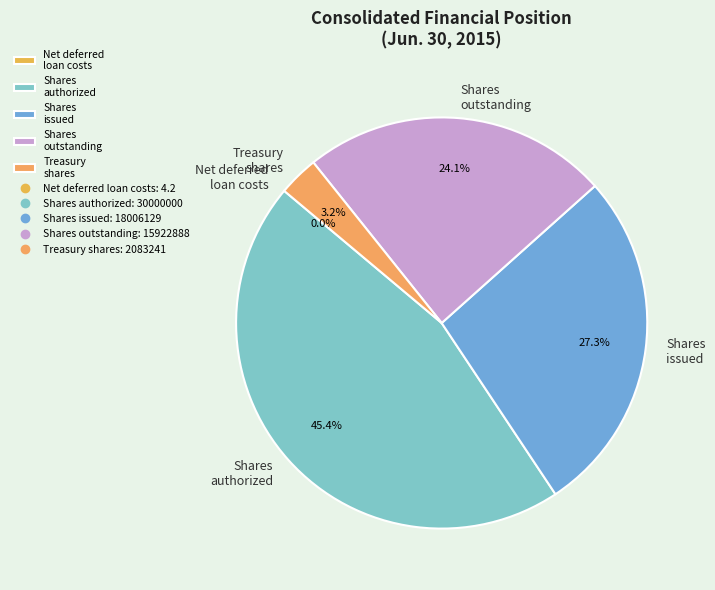

To the nearest percent, what is the average slice percentage?

20%